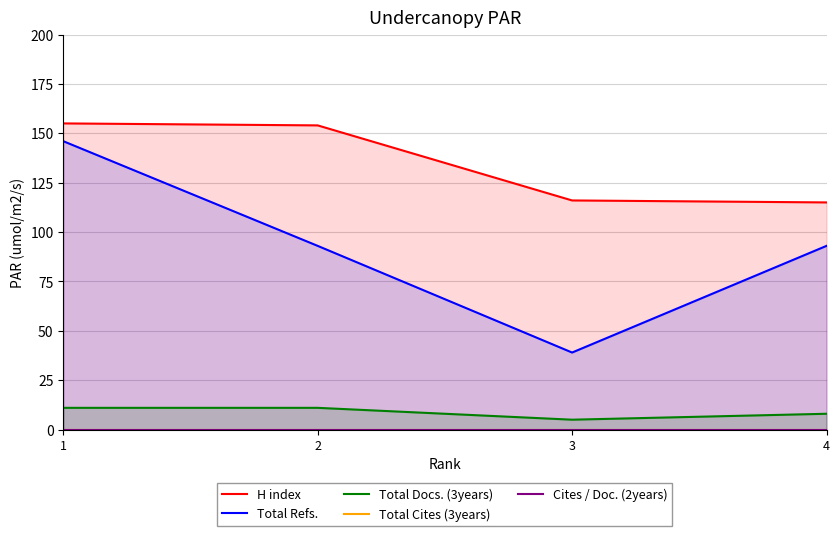

What is the lowest value of the Total Refs. series?

39